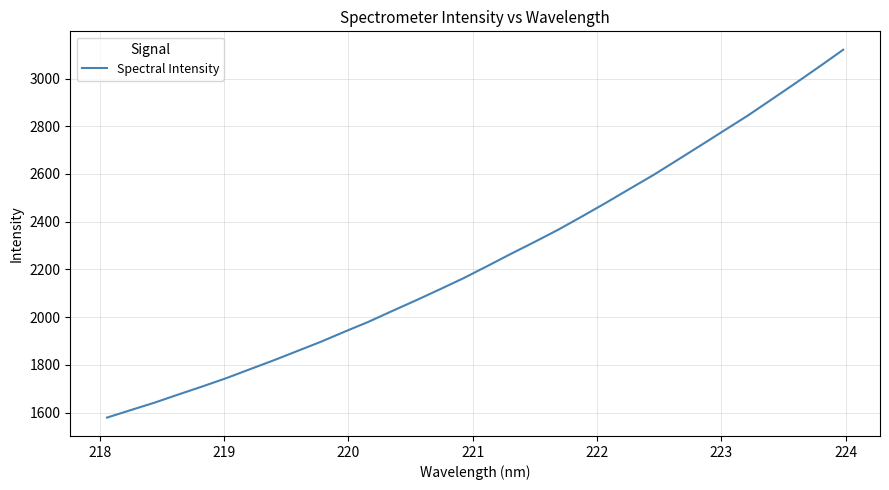

Count the number of categories in the chart.

32